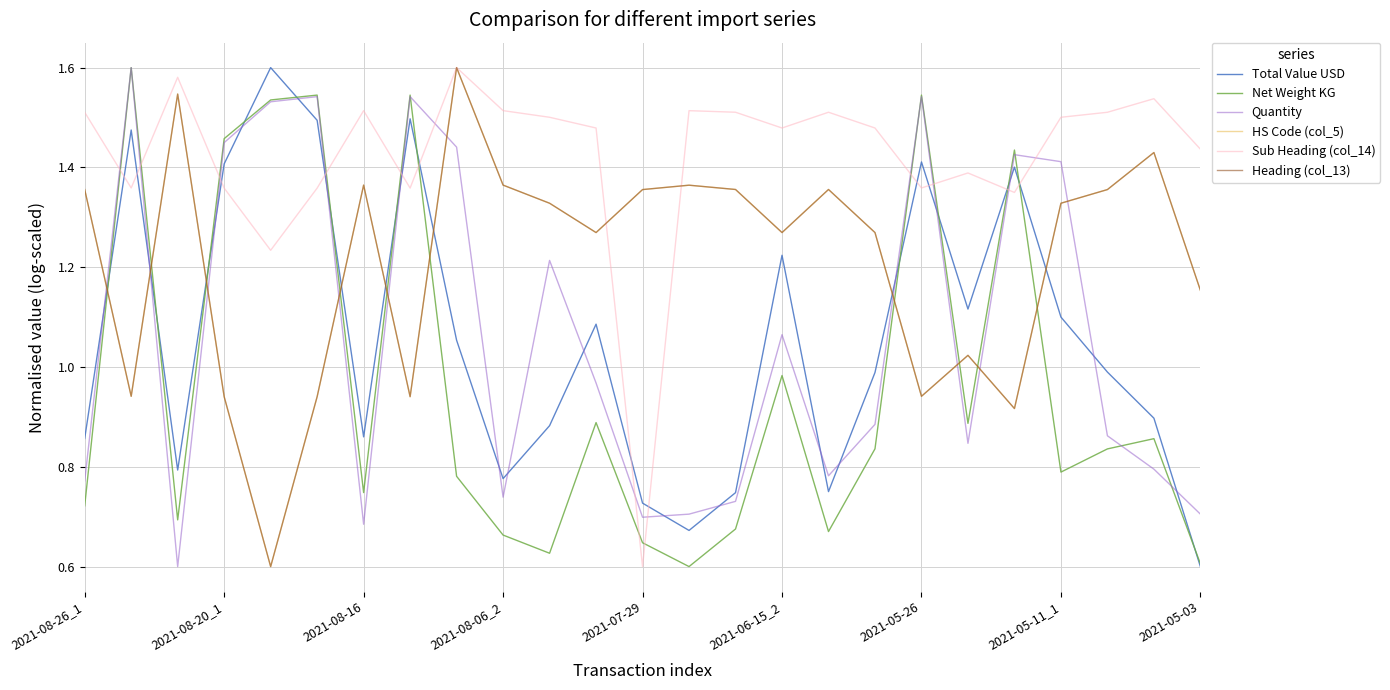

Count the number of data series in this chart.

6